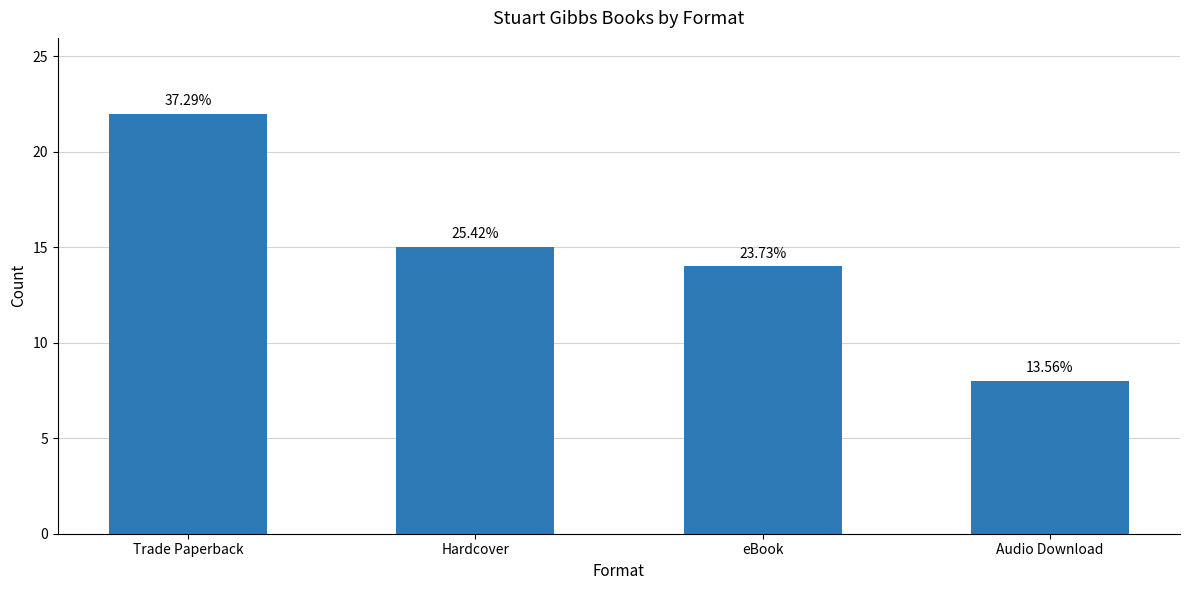

Reading left to right, extract all data points from this chart.

22	15	14	8